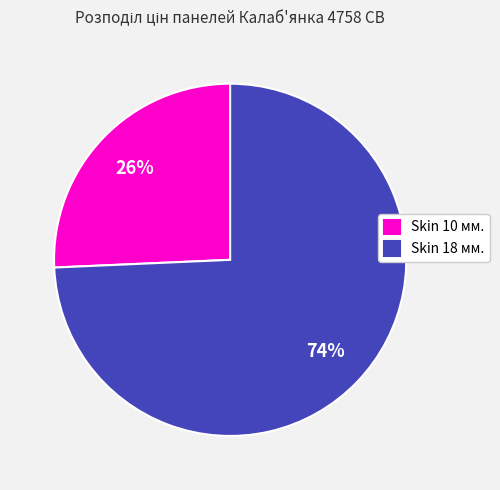

To the nearest percent, what is the average slice percentage?

50%